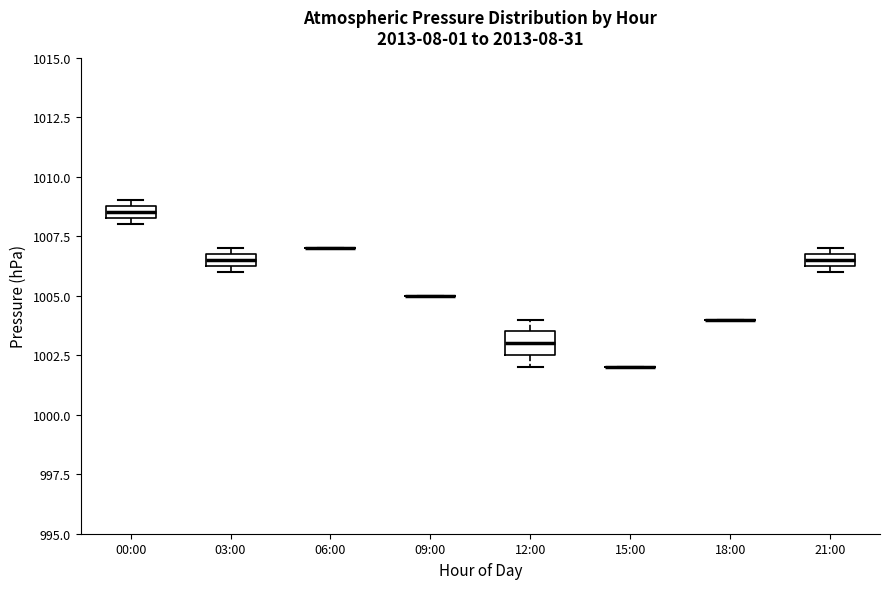

Comparing the boxes themselves (not the whiskers), which one is the tallest?

12:00